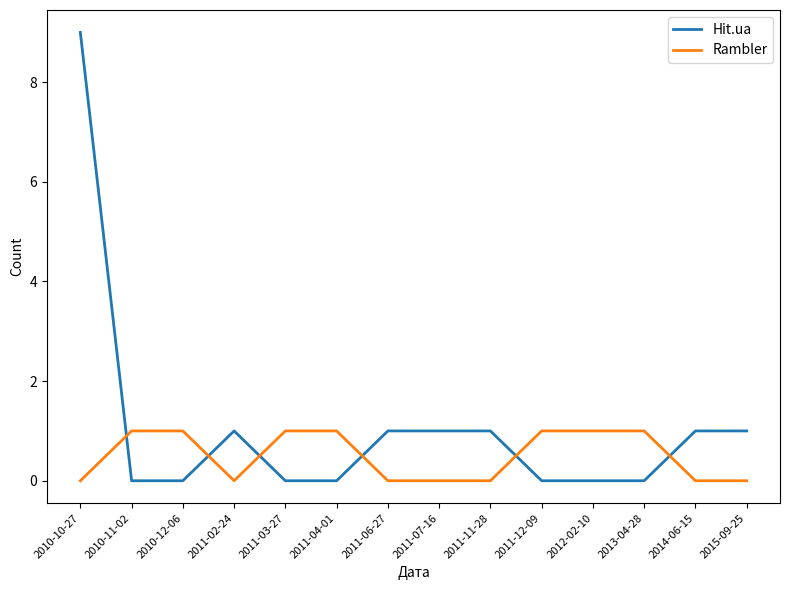

Which category has the highest value across all series?

2010-10-27